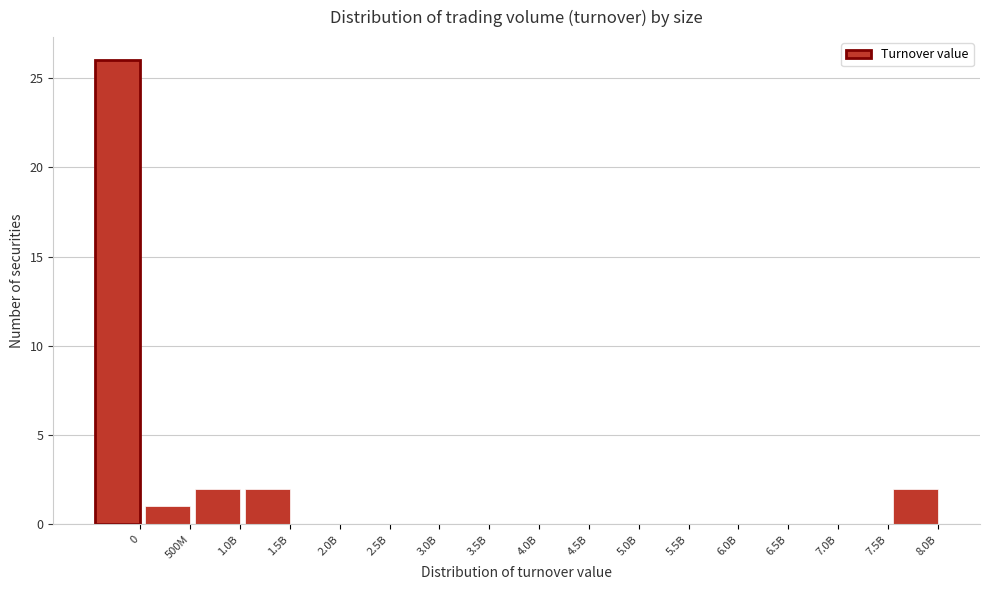

Reading left to right, what are all the values shown in this chart?

0=26	500M=1	1.0B=2	1.5B=2	2.0B=0	2.5B=0	3.0B=0	3.5B=0	4.0B=0	4.5B=0	5.0B=0	5.5B=0	6.0B=0	6.5B=0	7.0B=0	7.5B=0	8.0B=2